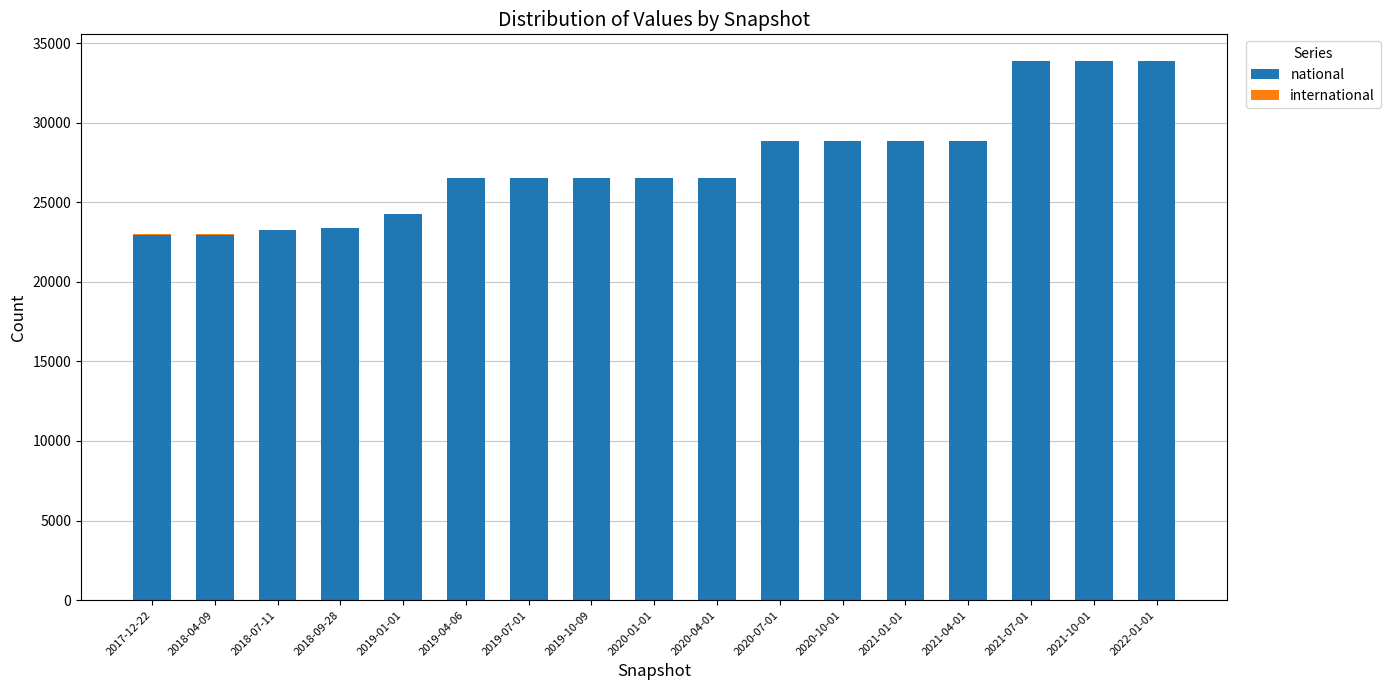

What is the sum of all national values?

466210